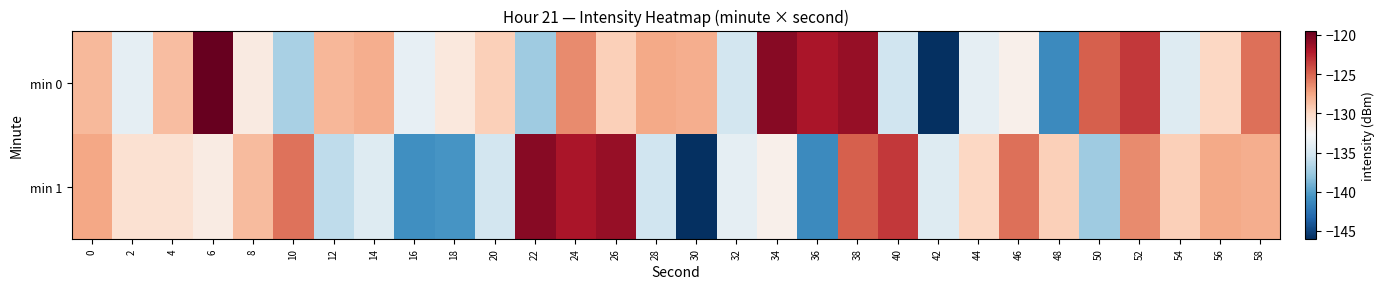

Reading right to left, transcribe all the data shown in this chart.

min 0: 58=-125.4	56=-129.9	54=-134.5	52=-123.3	50=-124.8	48=-141.2	46=-132.1	44=-133.9	42=-146.0	40=-135.4	38=-121.1	36=-121.8	34=-120.6	32=-135.1	30=-127.9	28=-127.6	26=-129.5	24=-126.5	22=-137.4	20=-129.6	18=-131.3	16=-133.8	14=-127.9	12=-128.3	10=-137.1	8=-131.5	6=-119.4	4=-128.6	2=-134.0	0=-128.4
min 1: 58=-127.9	56=-127.6	54=-129.5	52=-126.5	50=-137.4	48=-129.6	46=-125.4	44=-129.9	42=-134.5	40=-123.3	38=-124.8	36=-141.2	34=-132.1	32=-133.9	30=-146.0	28=-135.4	26=-121.1	24=-121.8	22=-120.6	20=-135.1	18=-140.6	16=-140.9	14=-134.4	12=-136.1	10=-125.5	8=-128.5	6=-131.6	4=-130.7	2=-130.6	0=-127.6